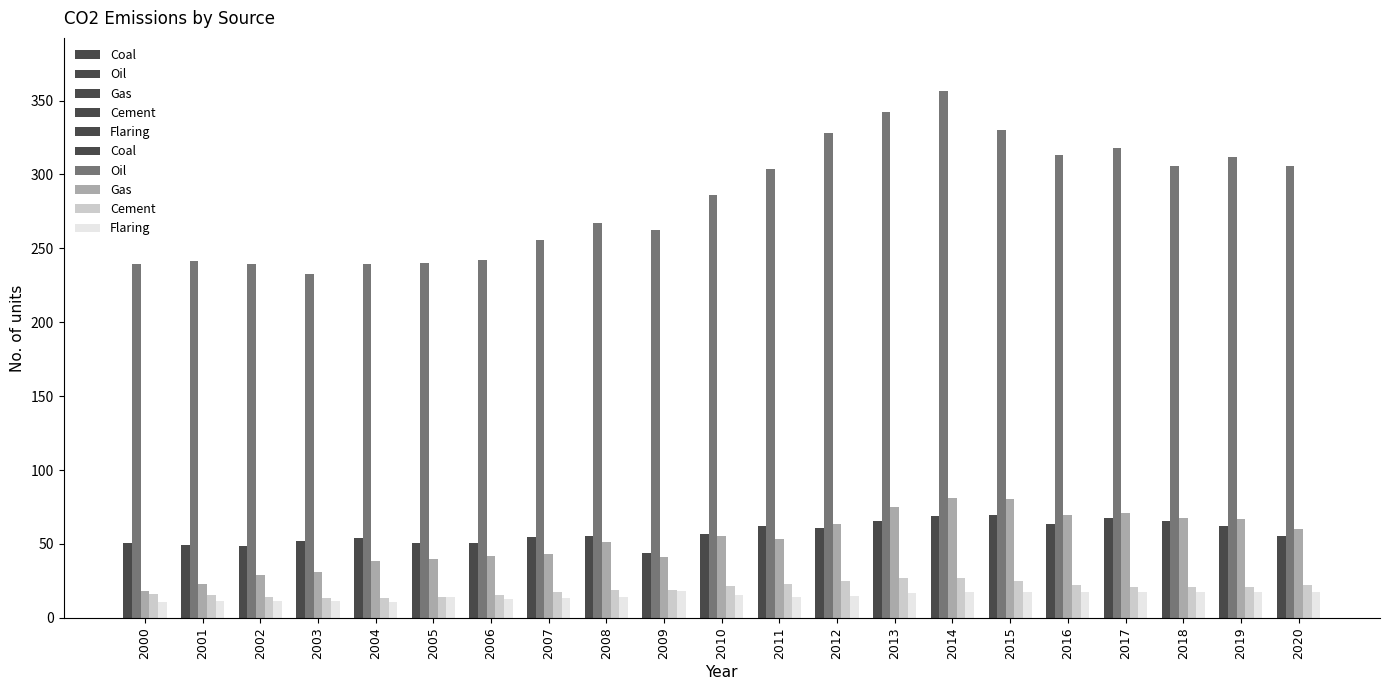

Between 2012 and 2007, which is larger?

2012